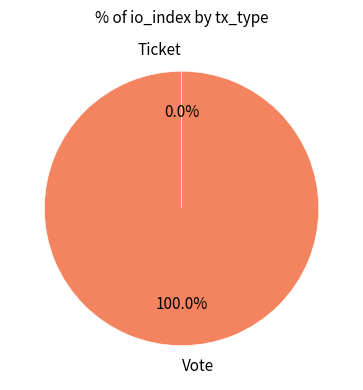

How many segments does this pie chart have?

2